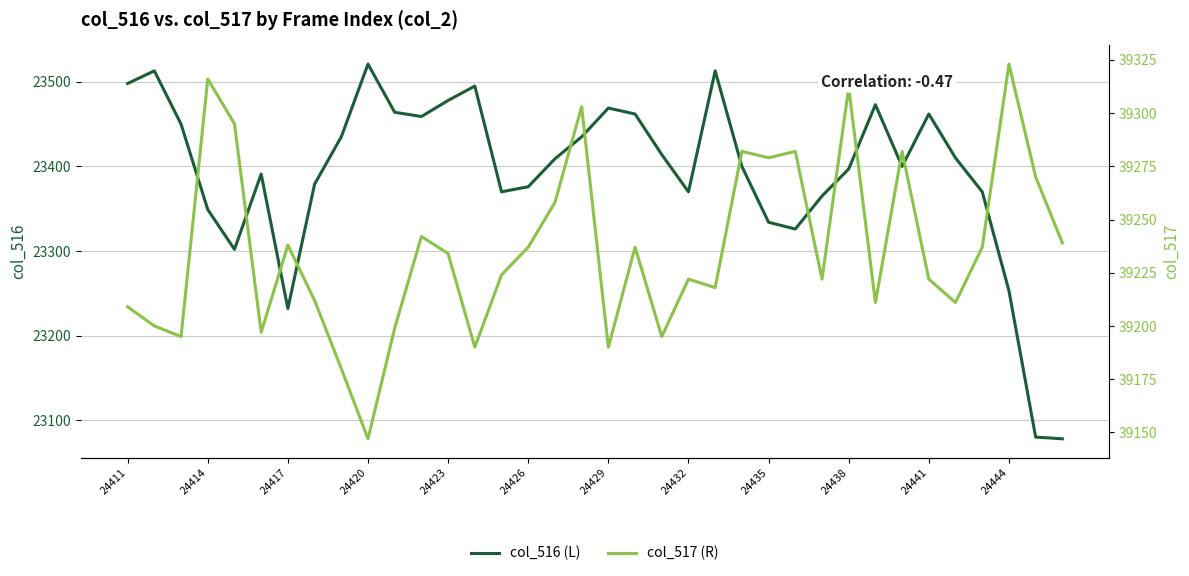

How many data points does each series have?

36